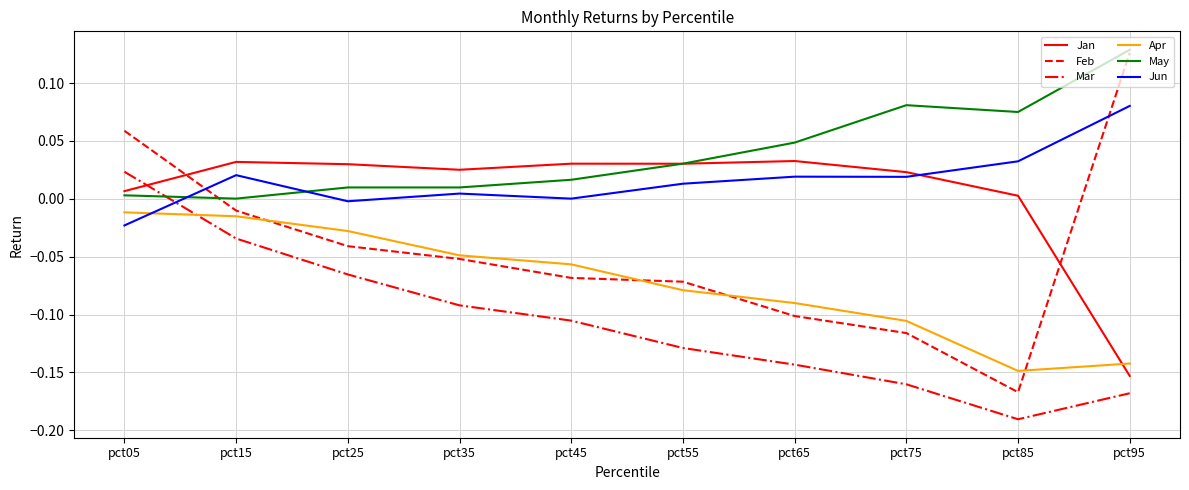

Which series has the largest total across all categories?

May